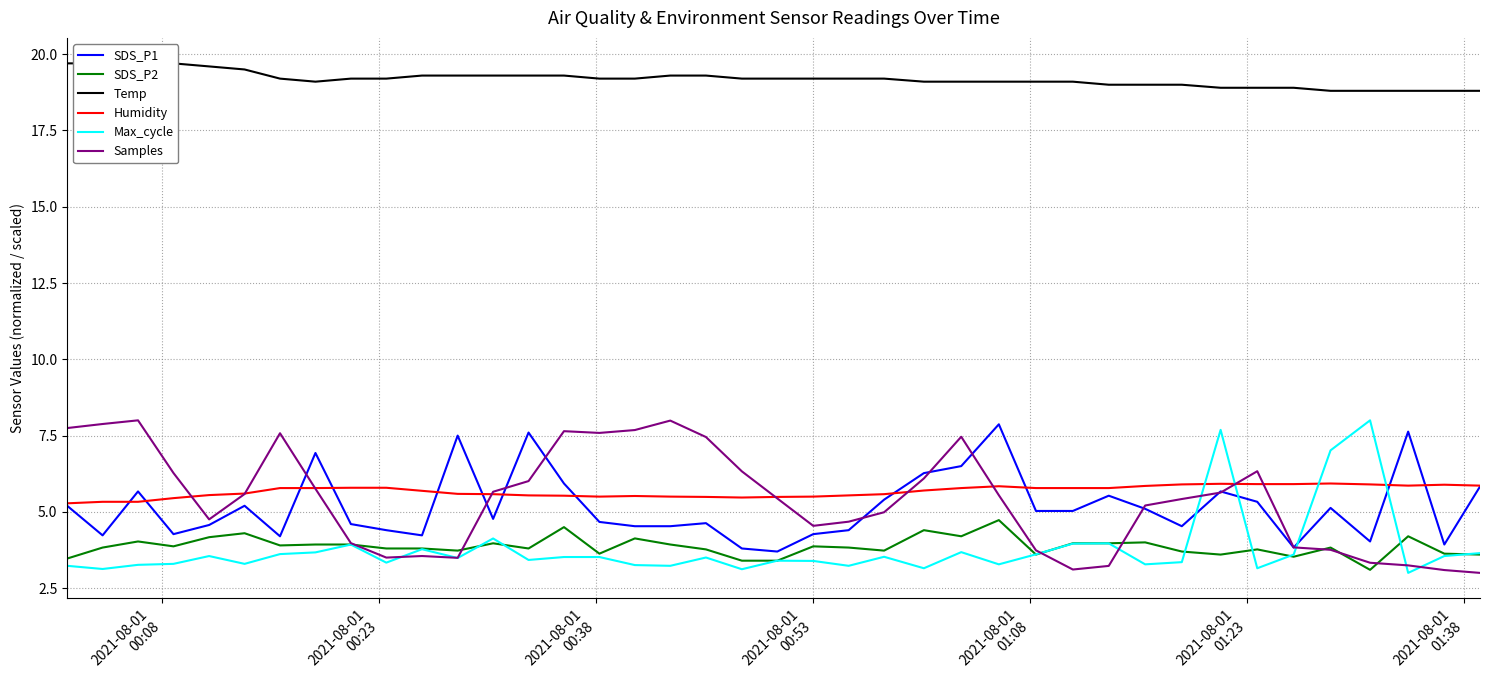

What is the lowest value of the Humidity series?

5.3